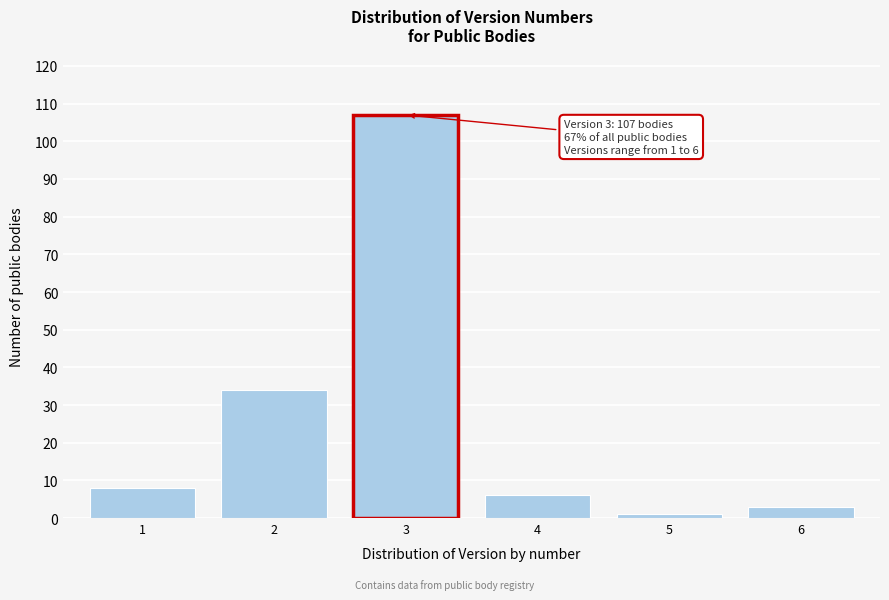

Reading left to right, list all the values displayed in this chart.

1=8	2=34	3=107	4=6	5=1	6=3